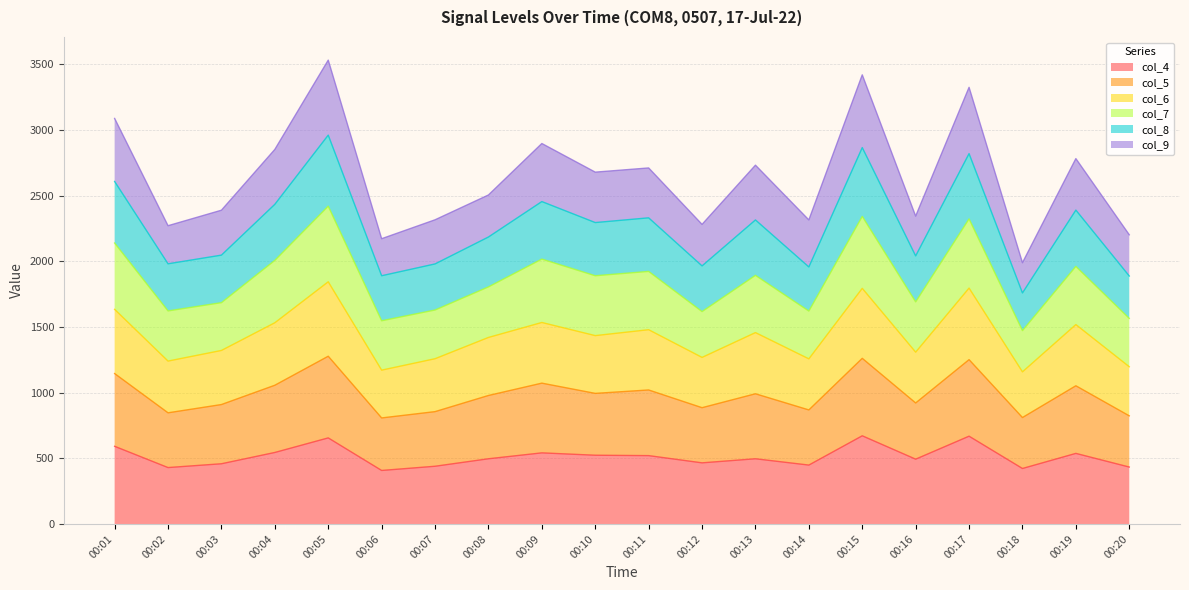

What is the total value across all series at 00:07?

2317